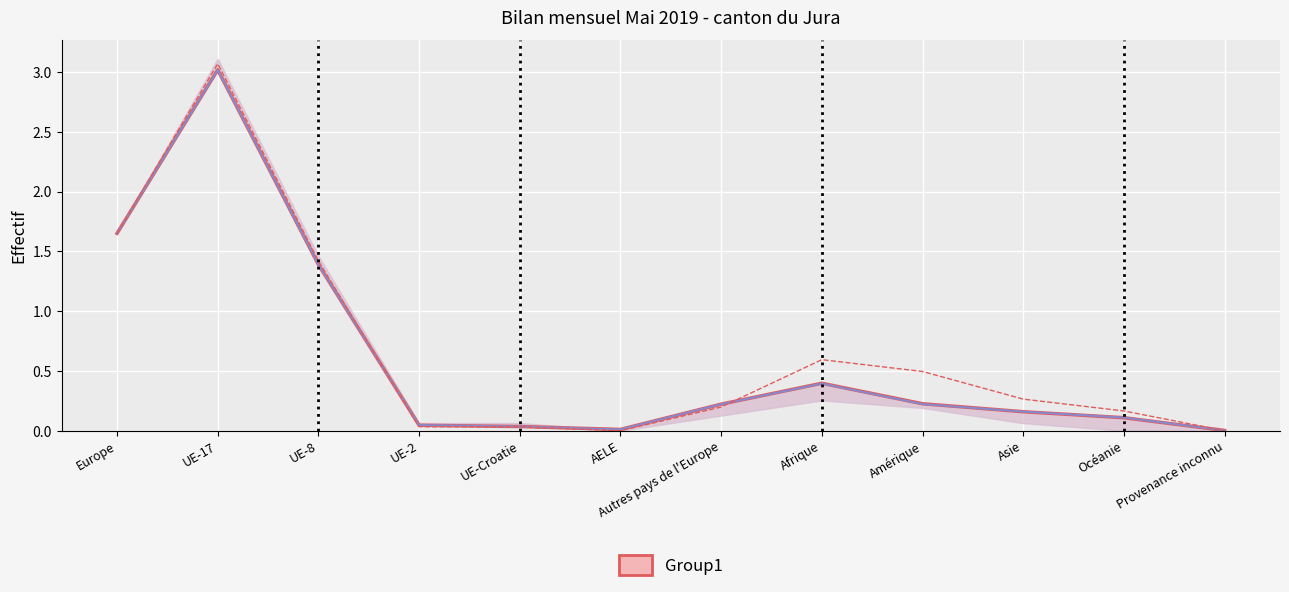

At which category does the chart reach its peak across all series?

UE-17